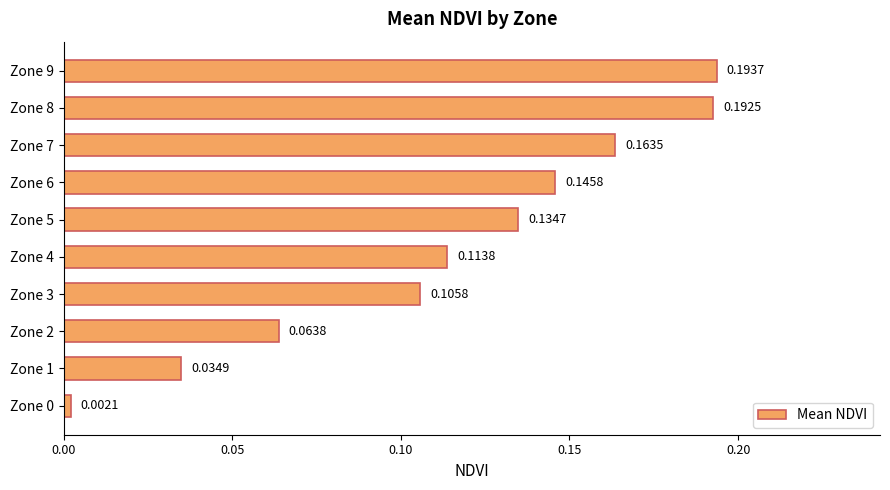

Between Zone 0 and Zone 3, which is larger?

Zone 3